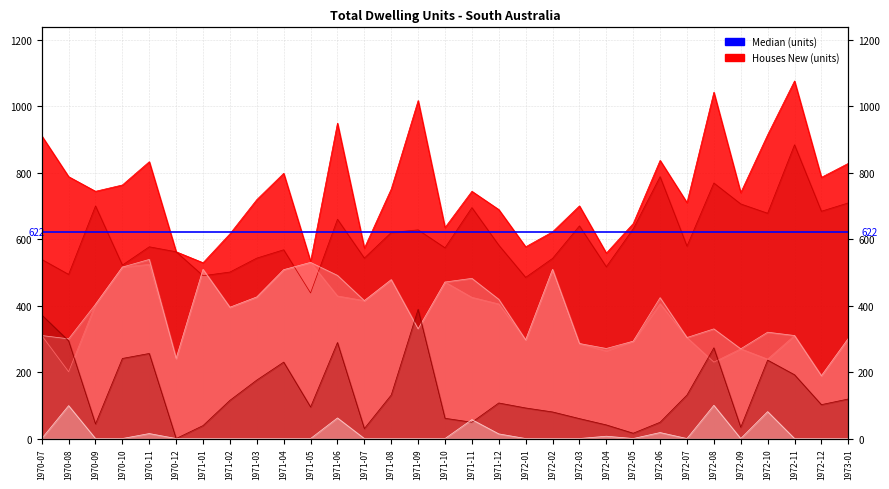

Which category has the highest value in the Private Sector Houses New series?

1972-11